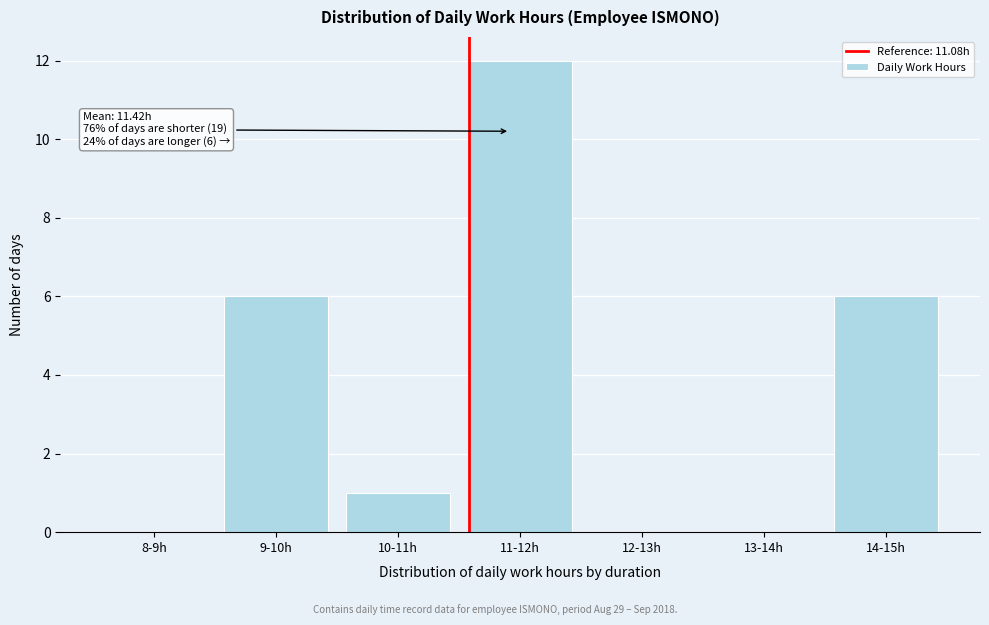

Reading right to left, list all the values displayed in this chart.

14-15h=6	13-14h=0	12-13h=0	11-12h=12	10-11h=1	9-10h=6	8-9h=0